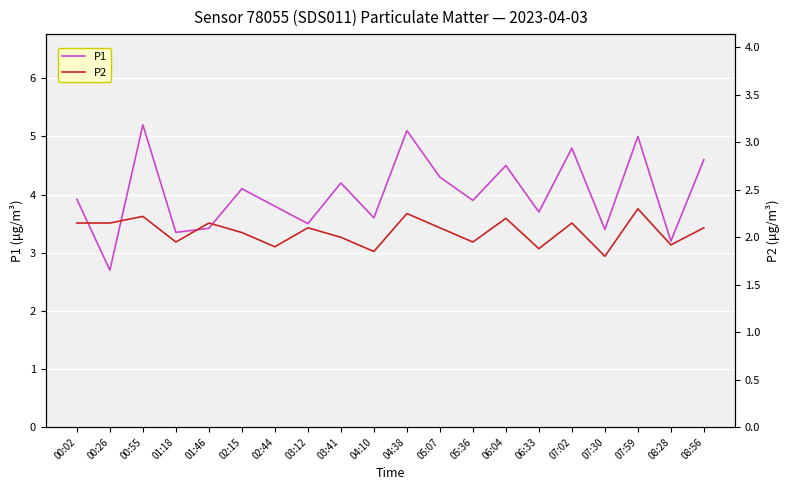

List the series in order of their peak value, lowest first.

P2, P1